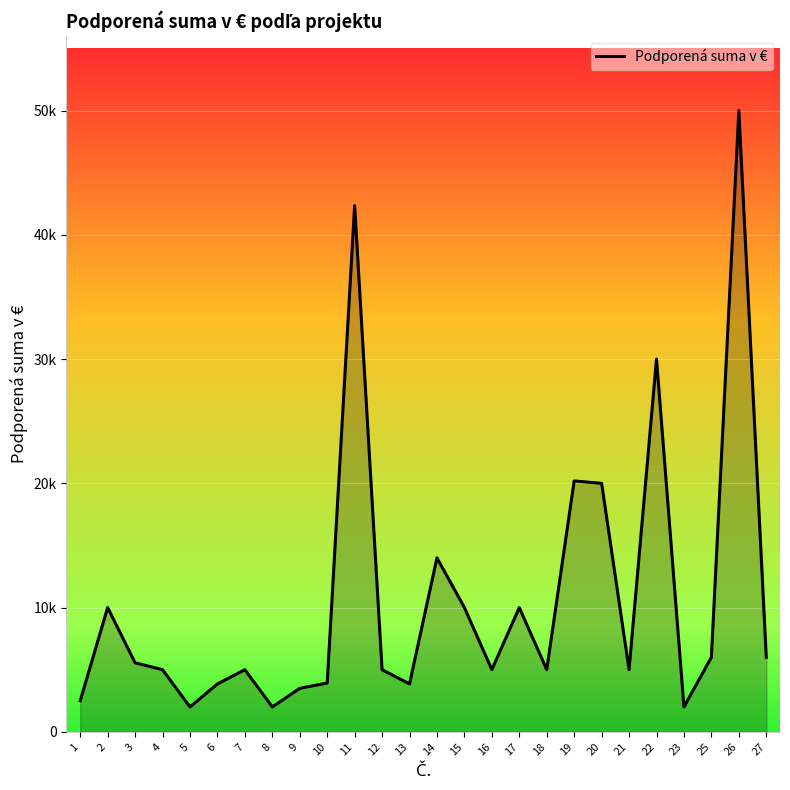

Does the chart display data point markers on the line(s)?

No